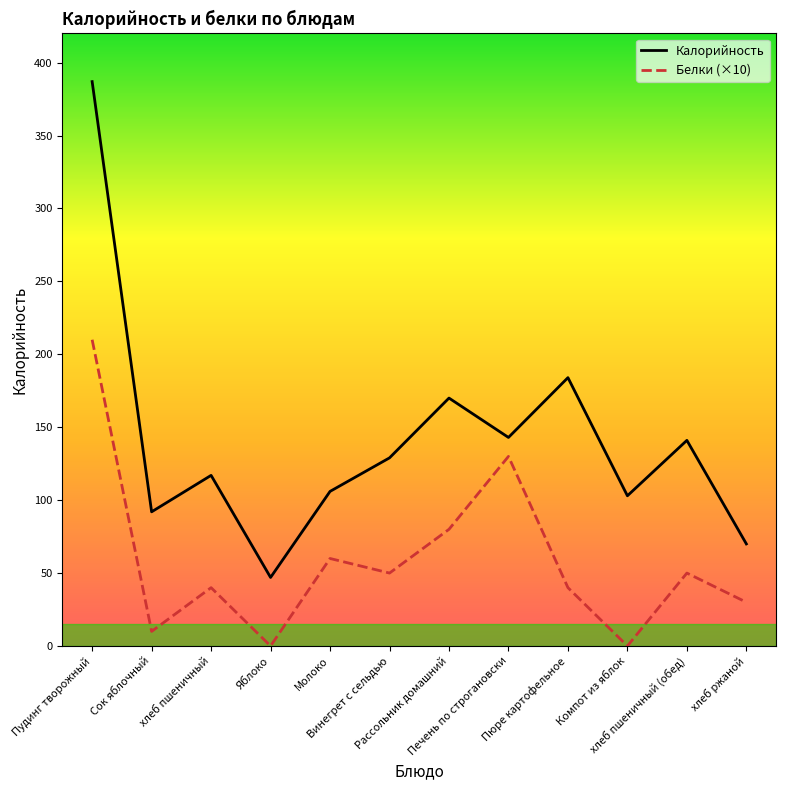

True or false: Калорийность has more than 0 points higher than both neighbors.

True